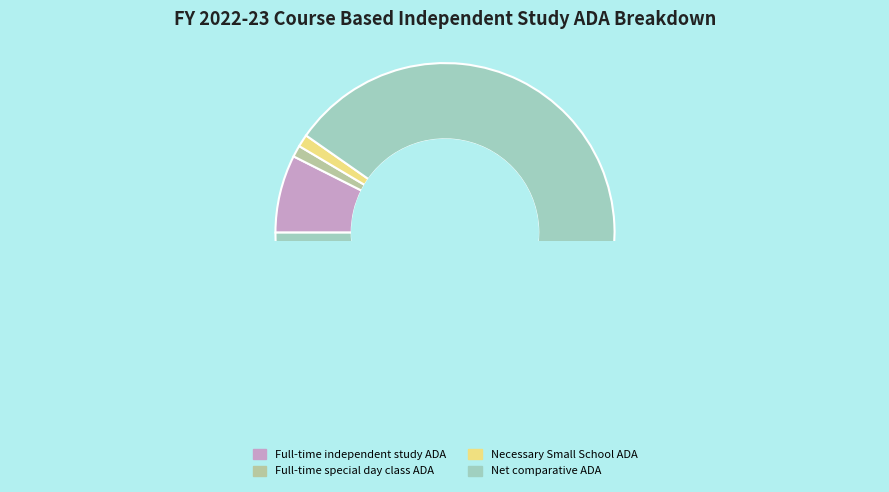

What is the total percentage of Necessary Small School ADA and Net comparative ADA?

91.5%